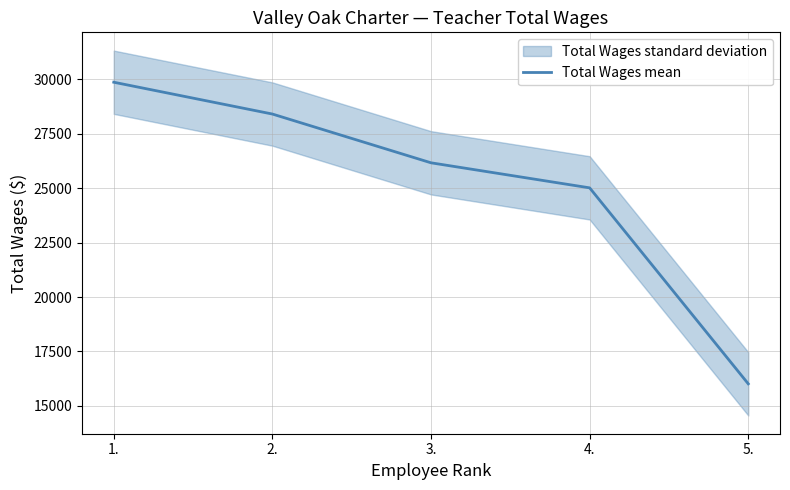

Is this an area chart (filled region under the line)?

No